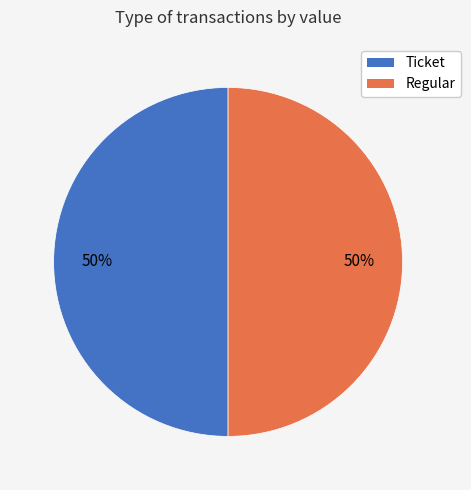

Count the number of slices in the pie.

2